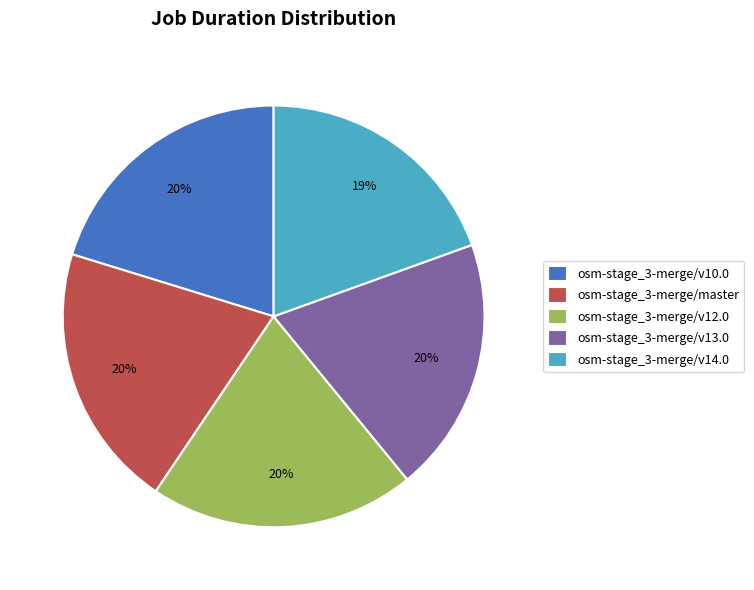

To the nearest percent, what is the difference between the largest and smallest slice percentages?

1%